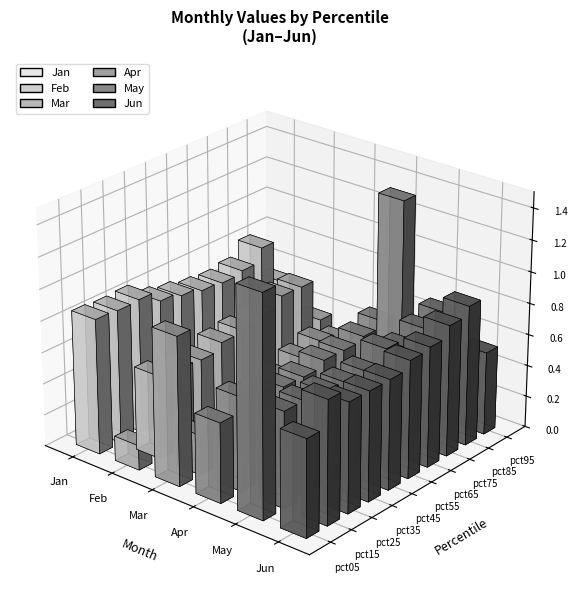

What is the sum of all Jun values?

7.3